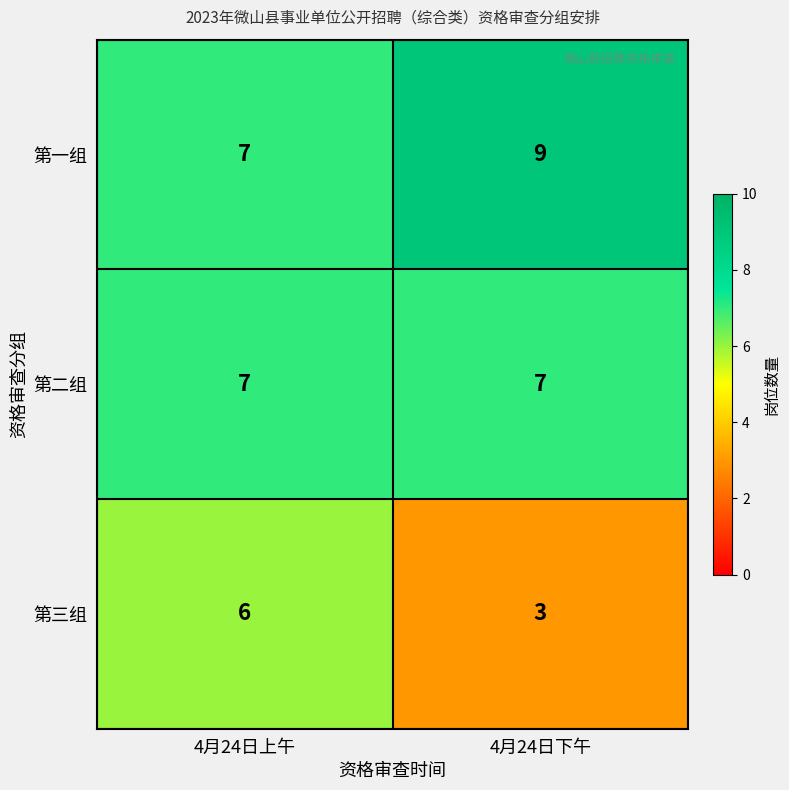

Which series has the largest range (max minus min)?

第三组